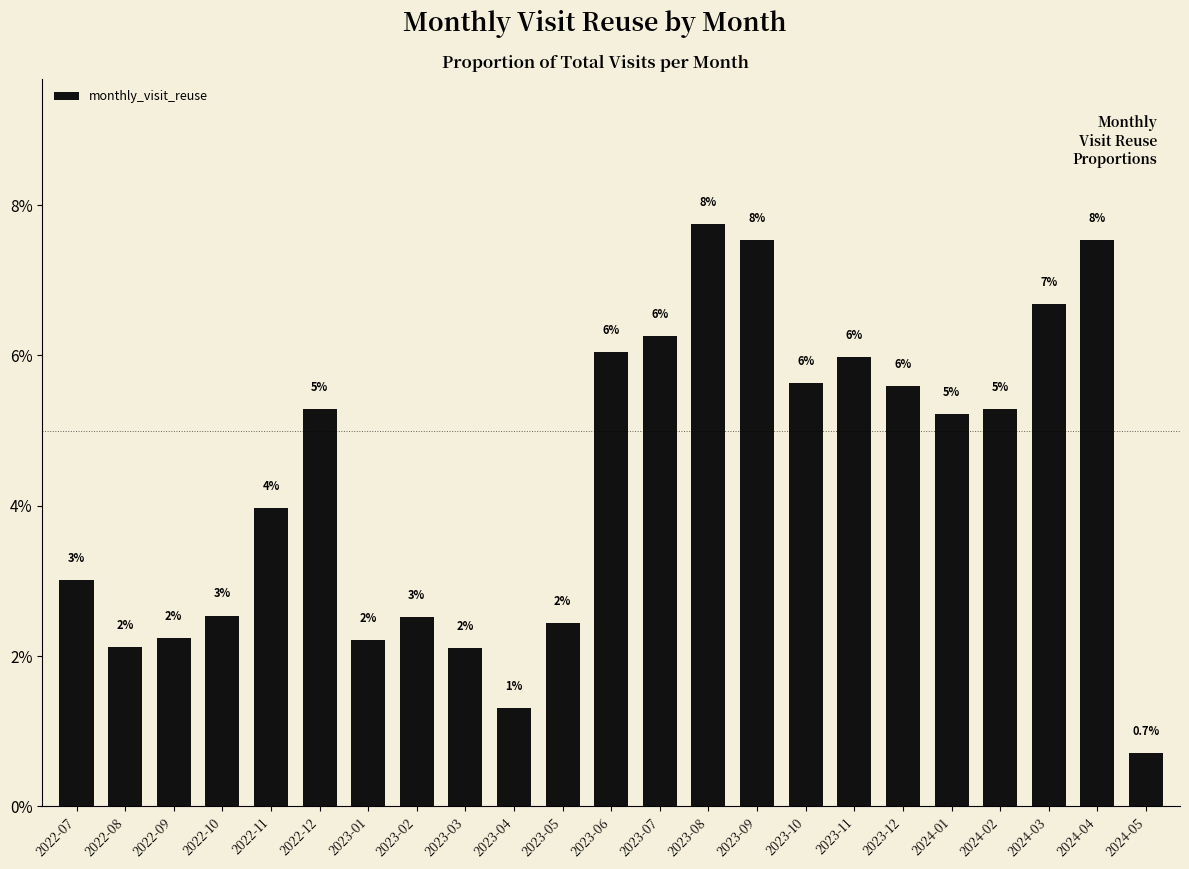

At which category does the chart reach its minimum across all series?

2024-05